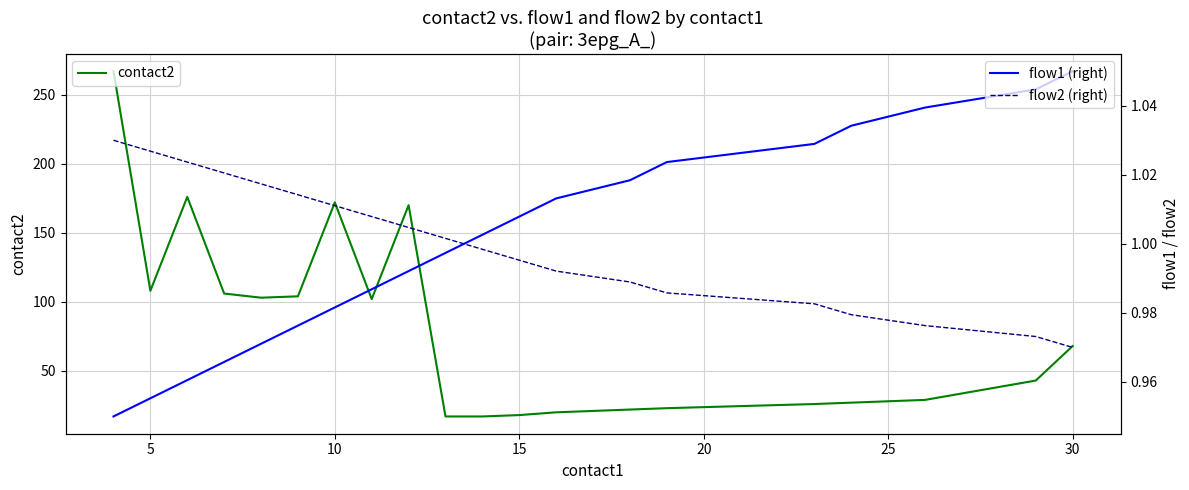

The value of contact2 at 5 is 178. True or false?

False